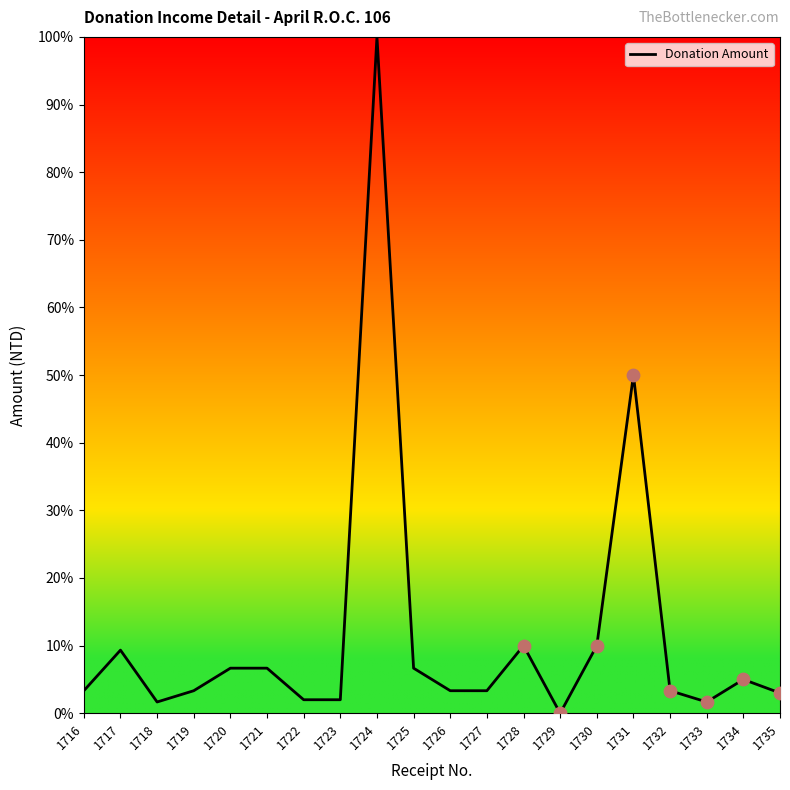

Does the chart have visible grid lines?

No